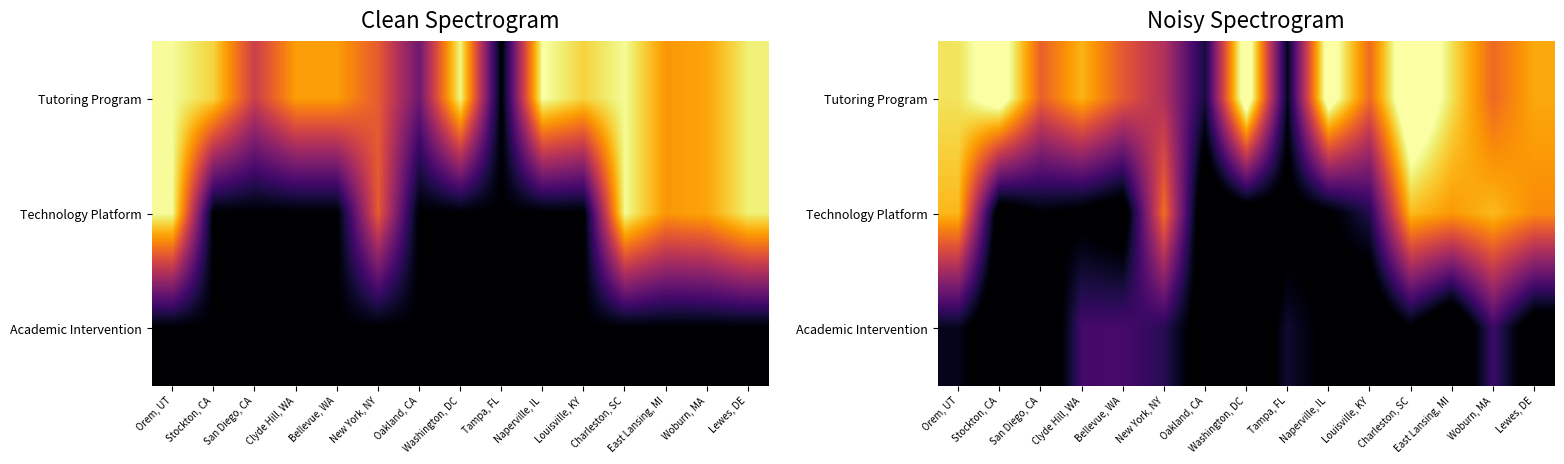

At how many categories does at least one series exceed 1998?

13